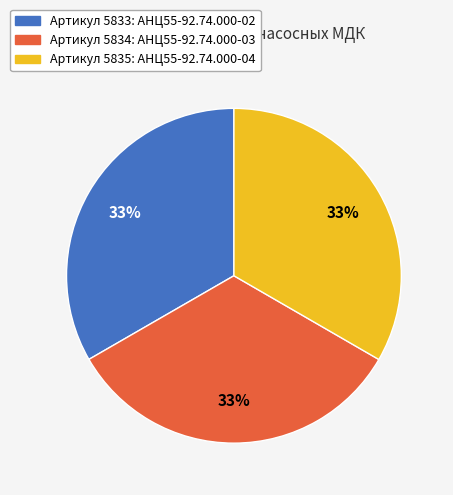

To the nearest percent, what portion does Артикул 5835: АНЦ55-92.74.000-04 represent?

33%